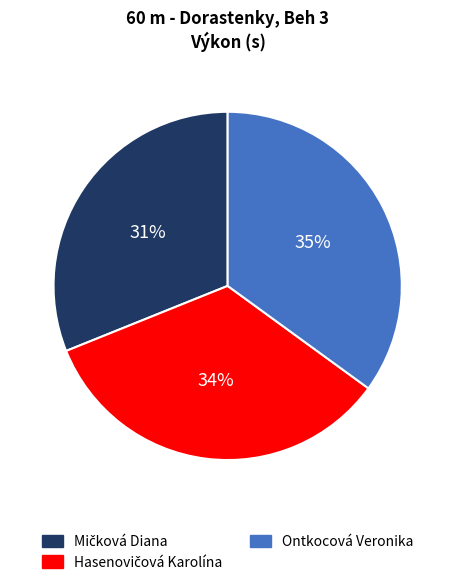

Is there a majority slice in this chart?

No